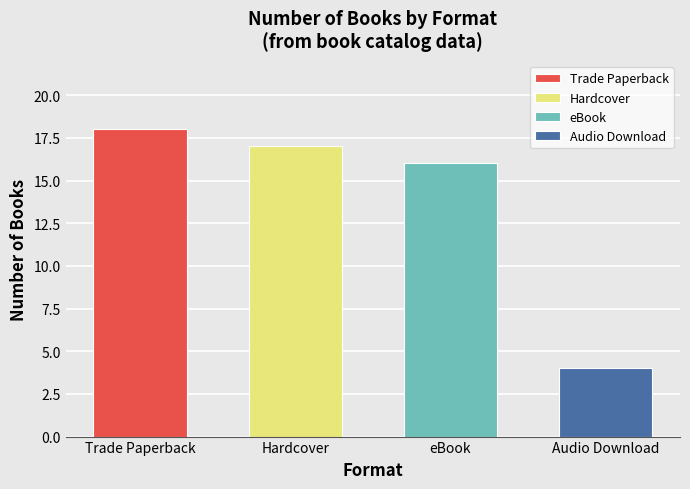

At which category does the chart reach its minimum across all series?

Audio Download